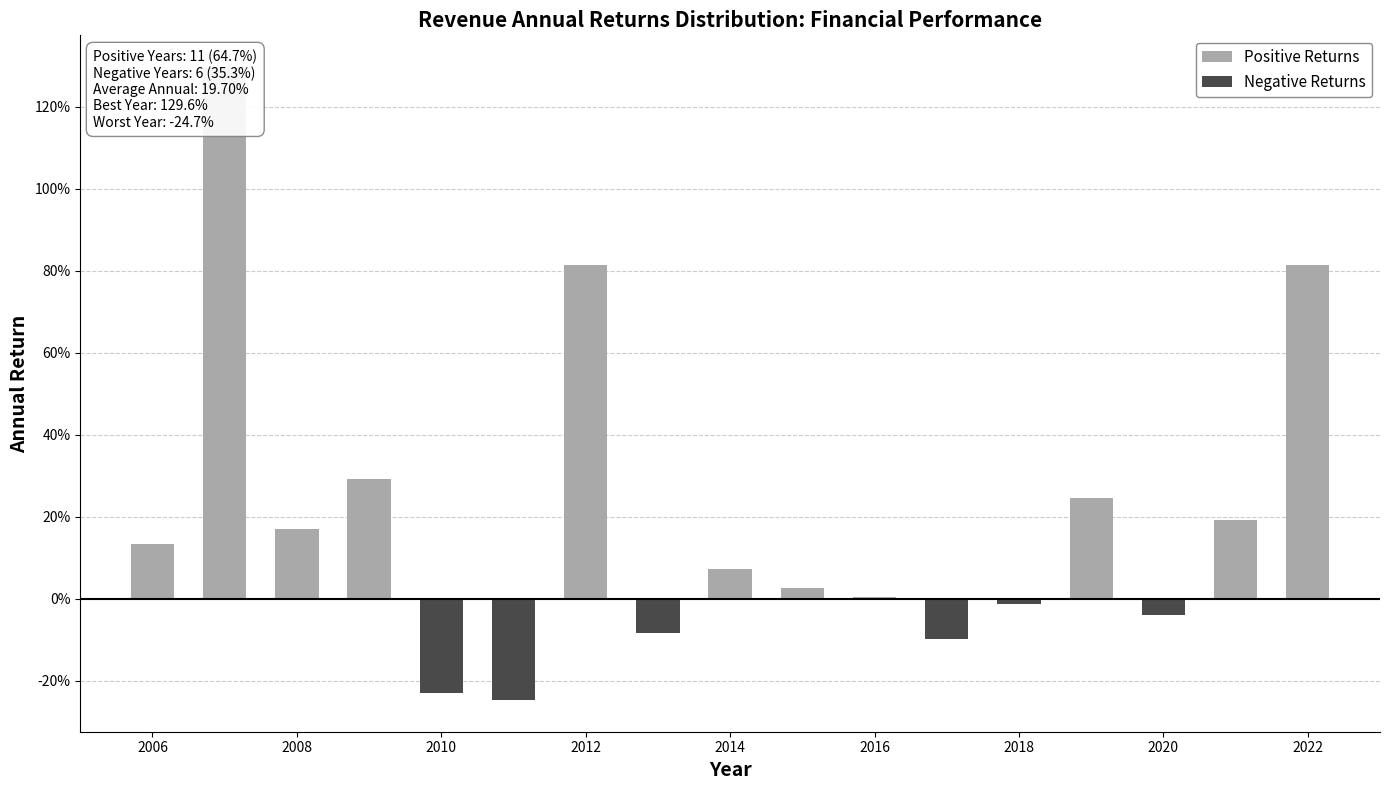

Rank the series at 2006 from highest to lowest value.

Positive Returns, Negative Returns